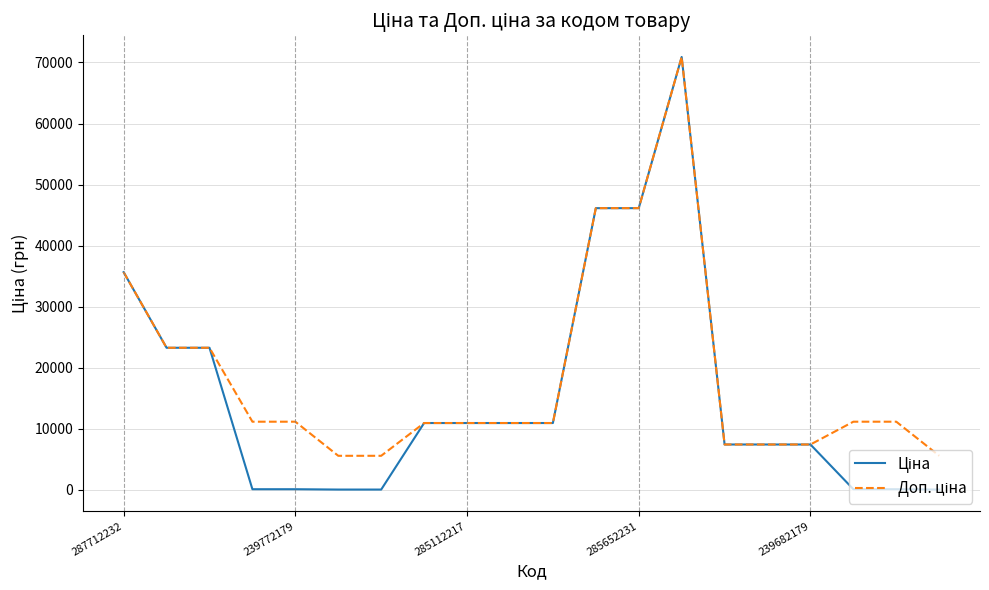

What is the maximum value shown in the chart?

70906.0